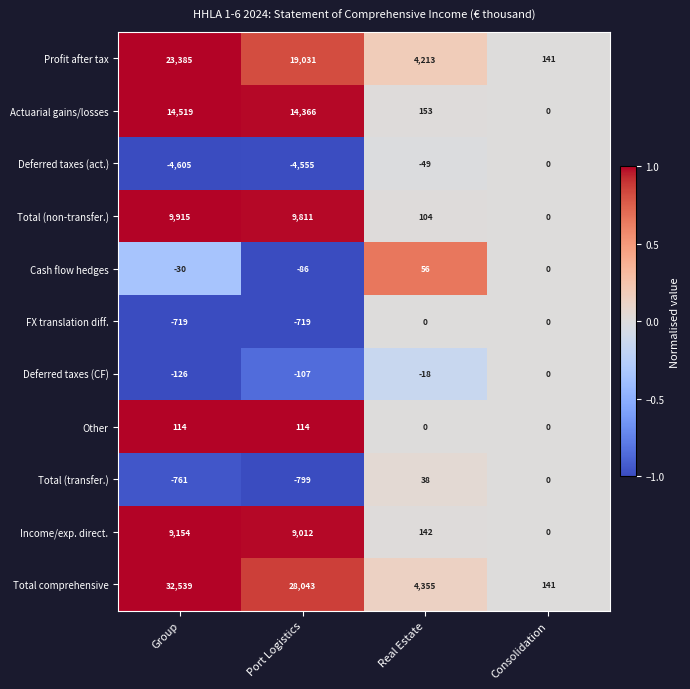

At which label does Total (non-transfer.) first exceed 9811?

Group